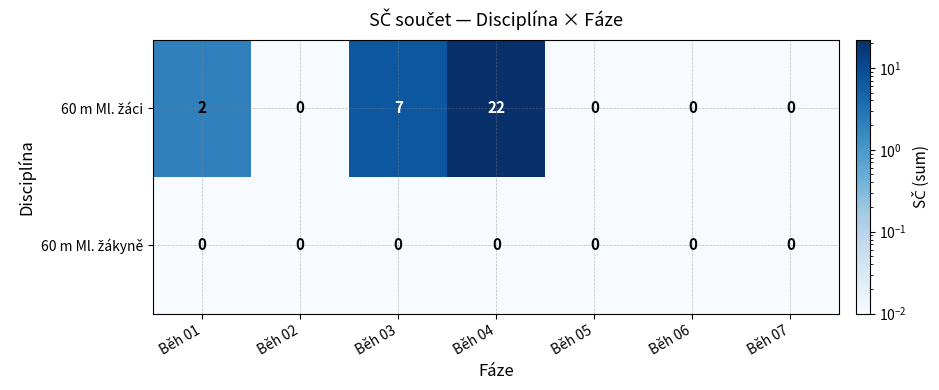

What is the greatest value displayed?

22